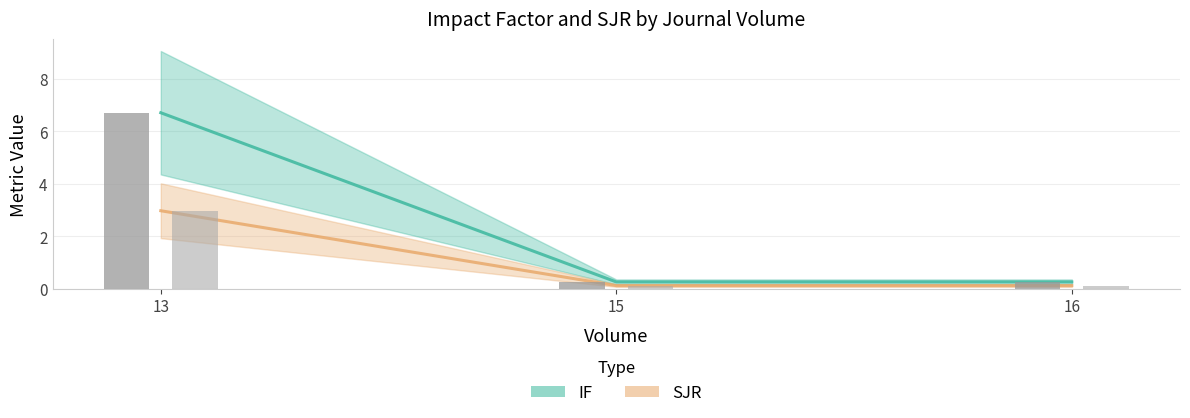

What is the spread (max minus min) of values at 13?

3.7